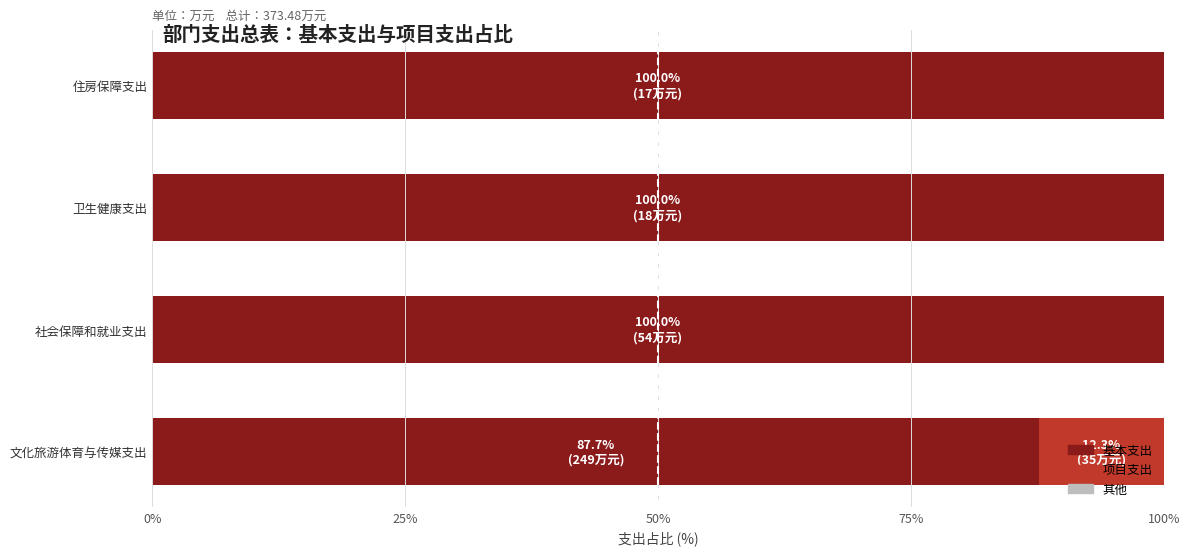

The 基本支出 series shows 125.6 at 文化旅游体育与传媒支出. True or false?

False